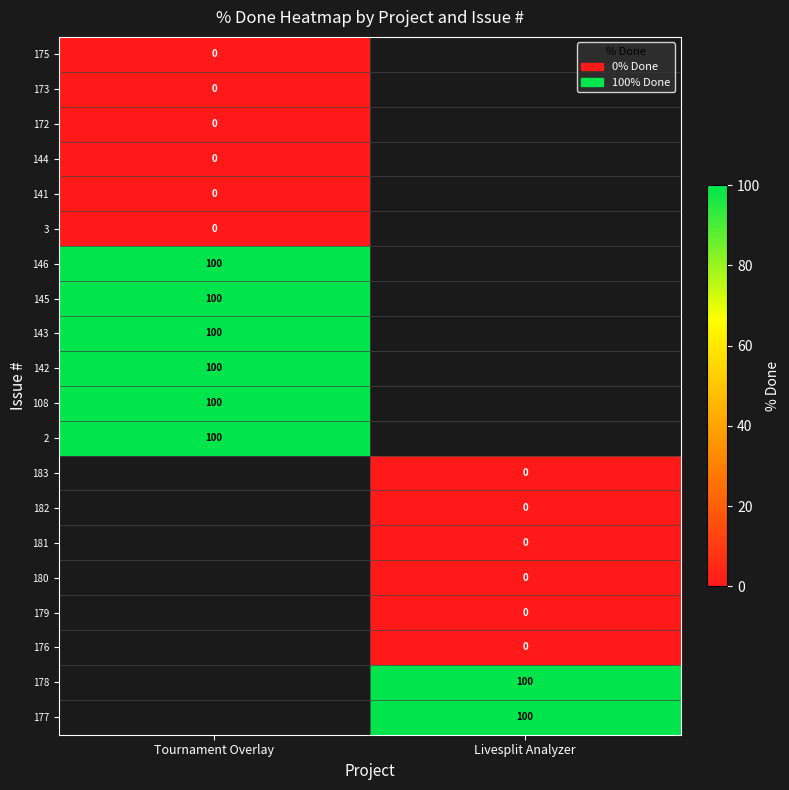

True or false: 143 has a value of 100 at Tournament Overlay.

True